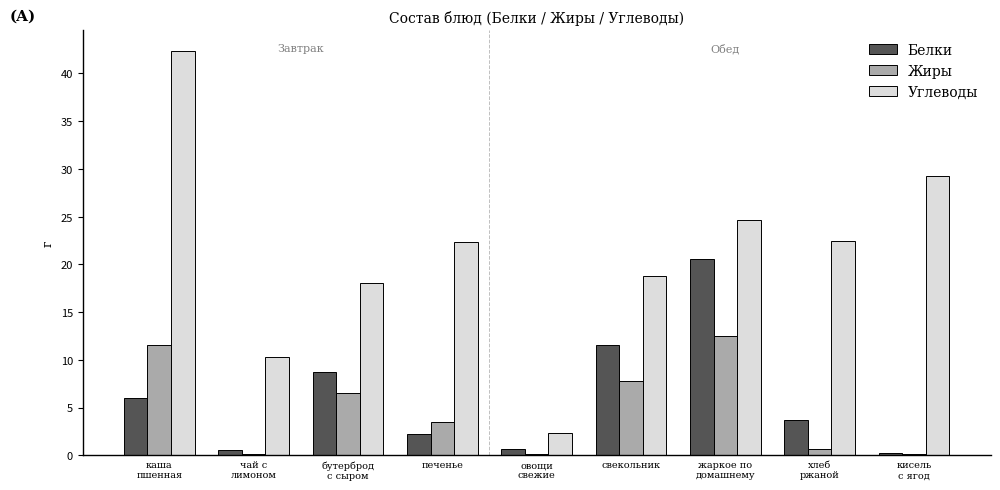

What are all the series names shown in the legend?

Белки, Жиры, Углеводы